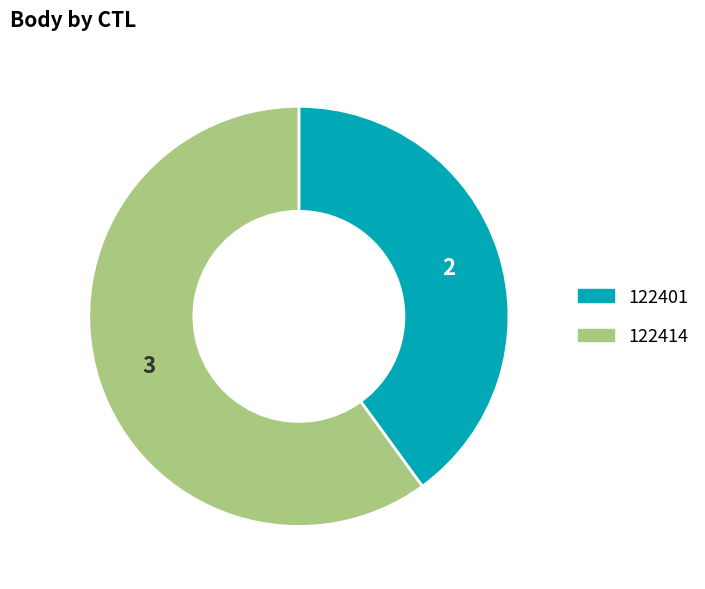

Which has a higher value, 122401 or 122414?

122414